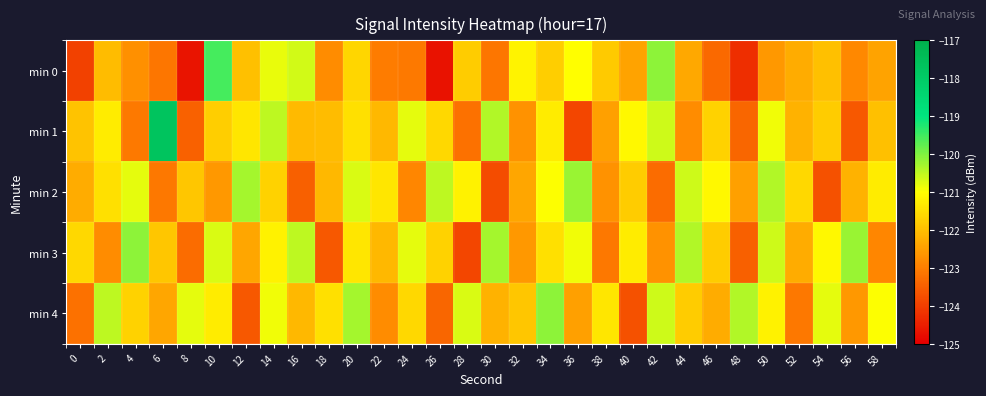

Reading left to right, extract all data points from this chart.

min 0: 0=-124.0	2=-122.1	4=-122.7	6=-123.2	8=-124.7	10=-119.5	12=-122.0	14=-120.8	16=-120.6	18=-122.8	20=-121.7	22=-123.1	24=-123.1	26=-124.7	28=-121.8	30=-123.1	32=-121.2	34=-121.8	36=-121.0	38=-121.8	40=-122.4	42=-120.1	44=-122.3	46=-123.3	48=-124.3	50=-122.6	52=-122.3	54=-122.0	56=-122.8	58=-122.4
min 1: 0=-121.9	2=-121.3	4=-123.1	6=-117.7	8=-123.5	10=-121.8	12=-121.4	14=-120.5	16=-122.1	18=-122.0	20=-121.5	22=-122.1	24=-120.8	26=-121.6	28=-123.2	30=-120.4	32=-122.7	34=-121.3	36=-123.9	38=-122.5	40=-121.1	42=-120.6	44=-122.8	46=-121.7	48=-123.4	50=-120.9	52=-122.2	54=-121.8	56=-123.6	58=-122.0
min 2: 0=-122.3	2=-121.5	4=-120.8	6=-123.1	8=-121.9	10=-122.6	12=-120.3	14=-121.7	16=-123.5	18=-122.1	20=-120.7	22=-121.4	24=-122.9	26=-120.5	28=-121.2	30=-123.8	32=-122.4	34=-121.0	36=-120.2	38=-122.7	40=-121.8	42=-123.3	44=-120.6	46=-121.1	48=-122.5	50=-120.4	52=-121.6	54=-123.7	56=-122.2	58=-121.3
min 3: 0=-121.6	2=-122.8	4=-120.1	6=-121.9	8=-123.3	10=-120.7	12=-122.4	14=-121.2	16=-120.5	18=-123.6	20=-121.4	22=-122.1	24=-120.8	26=-121.7	28=-123.9	30=-120.3	32=-122.6	34=-121.5	36=-120.9	38=-123.1	40=-121.3	42=-122.7	44=-120.4	46=-121.8	48=-123.5	50=-120.6	52=-122.3	54=-121.1	56=-120.2	58=-122.9
min 4: 0=-123.2	2=-120.5	4=-121.7	6=-122.4	8=-120.8	10=-121.3	12=-123.6	14=-120.9	16=-122.1	18=-121.5	20=-120.3	22=-122.8	24=-121.6	26=-123.4	28=-120.7	30=-122.2	32=-121.9	34=-120.1	36=-122.5	38=-121.4	40=-123.7	42=-120.6	44=-121.8	46=-122.3	48=-120.4	50=-121.2	52=-123.1	54=-120.8	56=-122.6	58=-121.0